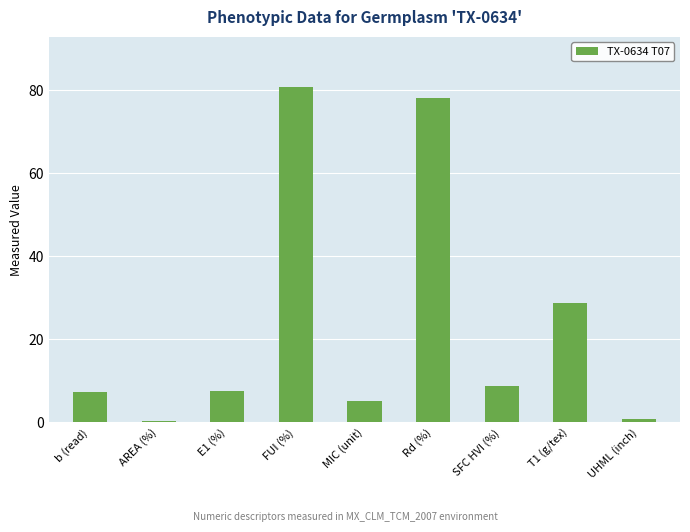

What is the difference between the second highest and second lowest values?

77.2